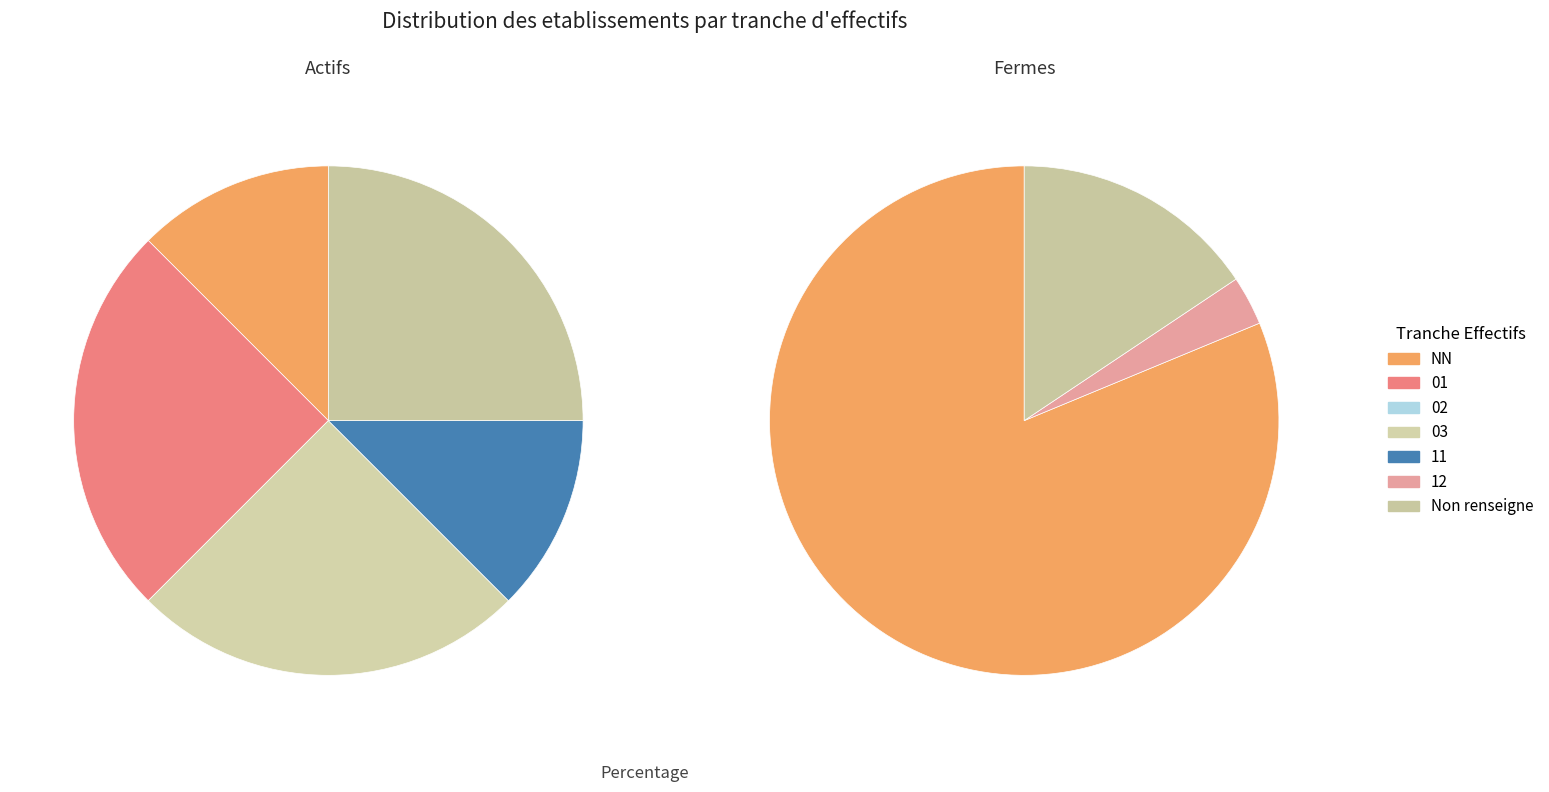

What is the smallest slice in the pie chart?

12